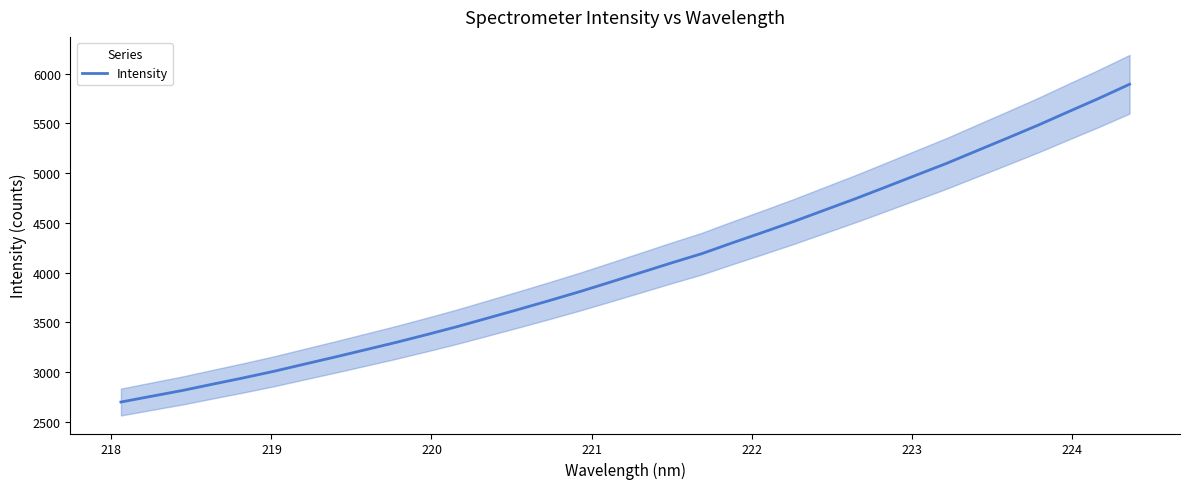

Count the number of categories in the chart.

34